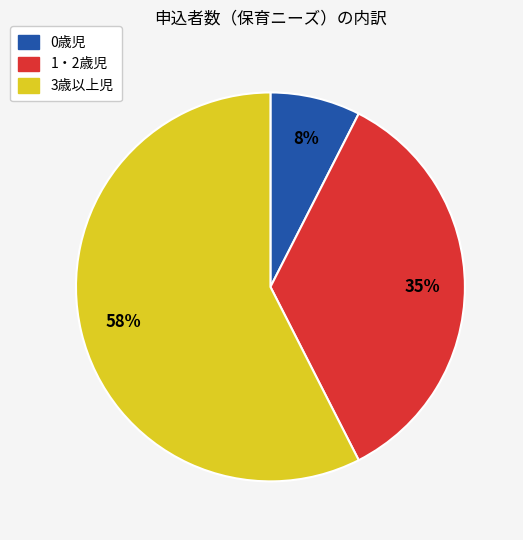

What is the majority slice?

3歳以上児